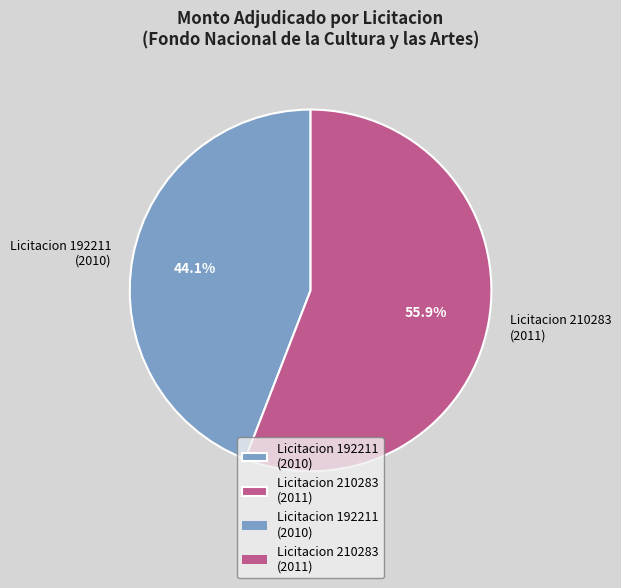

What is the smallest slice in the pie chart?

Licitacion 192211 (2010)